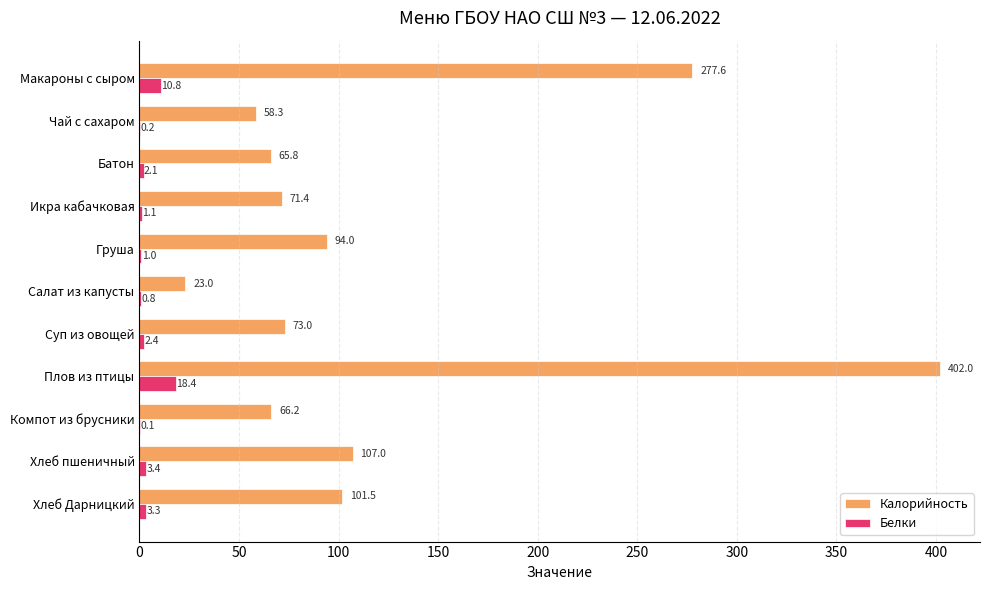

What is the sum of all Белки values?

43.6